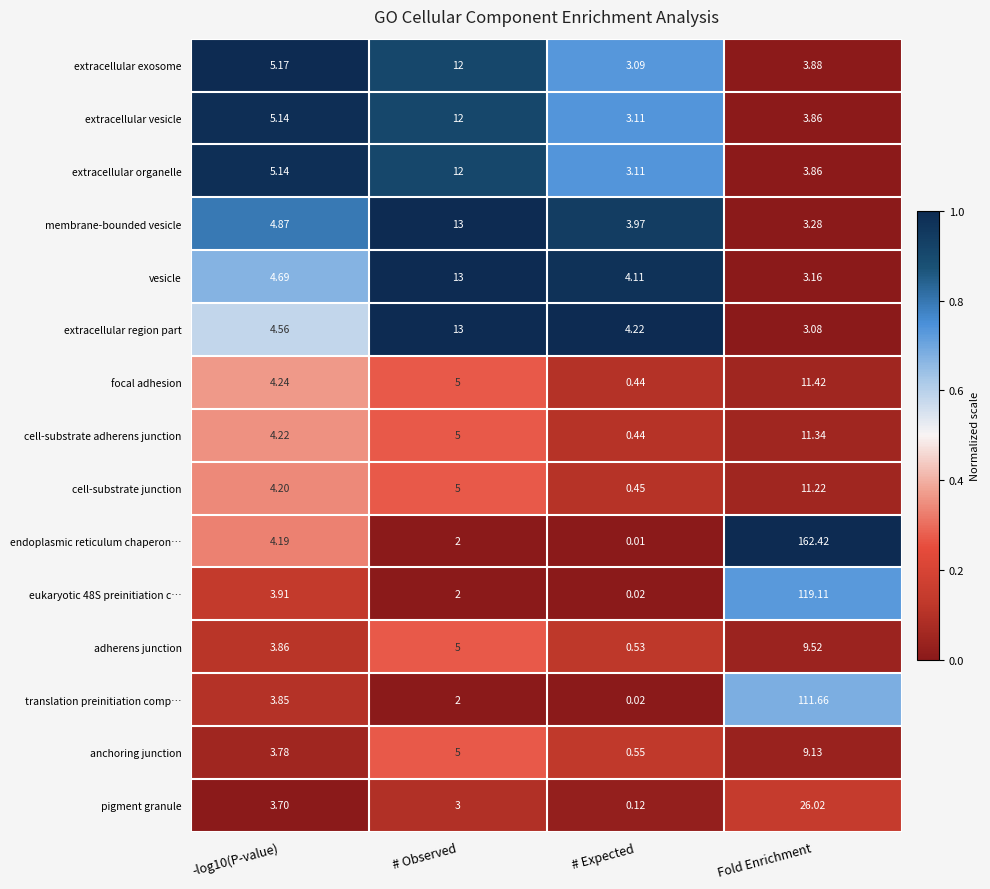

Between # Observed and # Expected, which series saw the biggest shift?

membrane-bounded vesicle